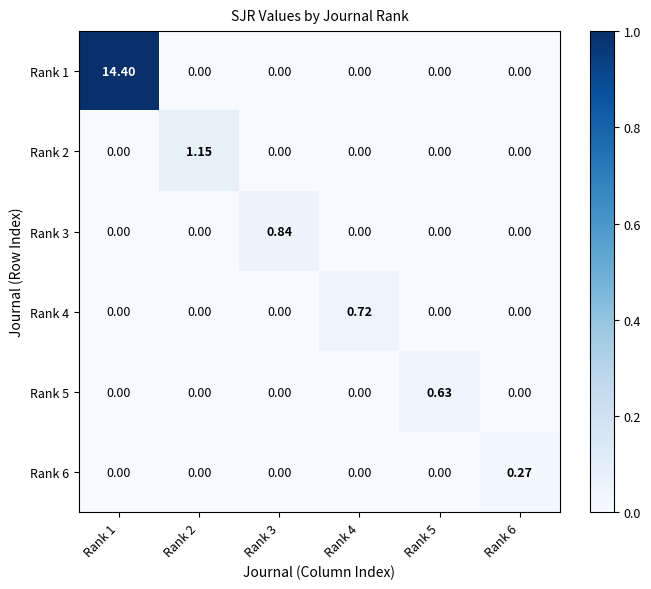

How many values in Rank 4 are above zero?

1